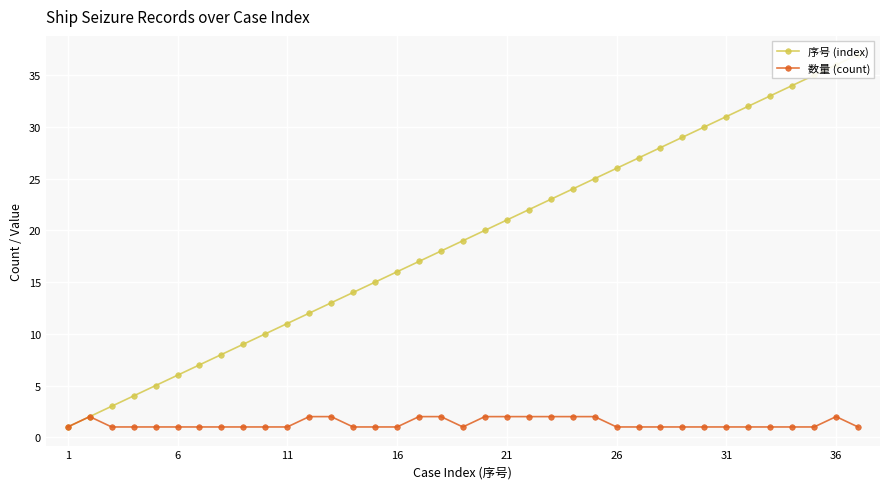

Is the value of 序号 (index) at 27 greater than the value of 数量 (count) at 35?

Yes